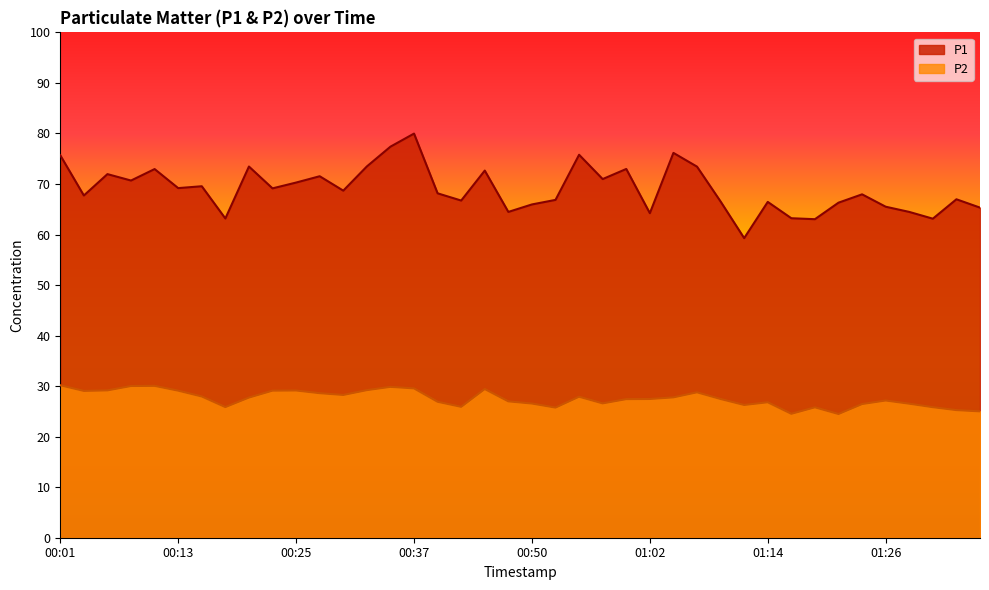

What is the sum of the P2 values at 01:05 and 00:13?

56.9